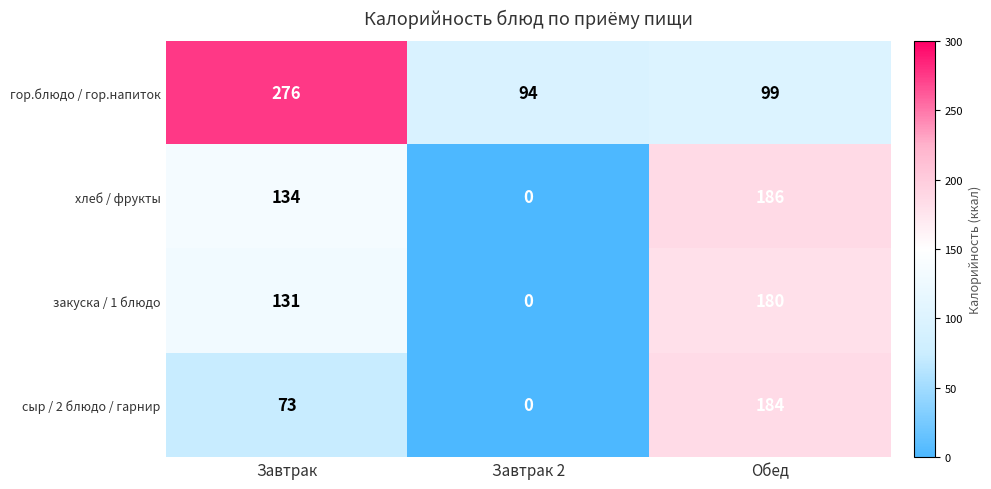

Is it true that хлеб / фрукты equals 50 at Обед?

False